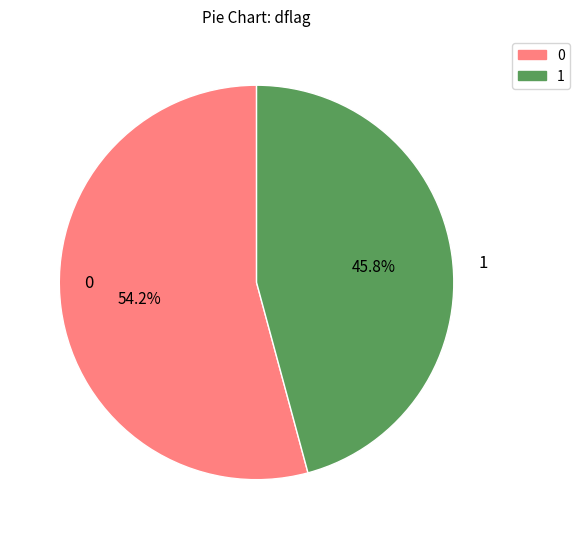

What is the largest slice in the pie chart?

0